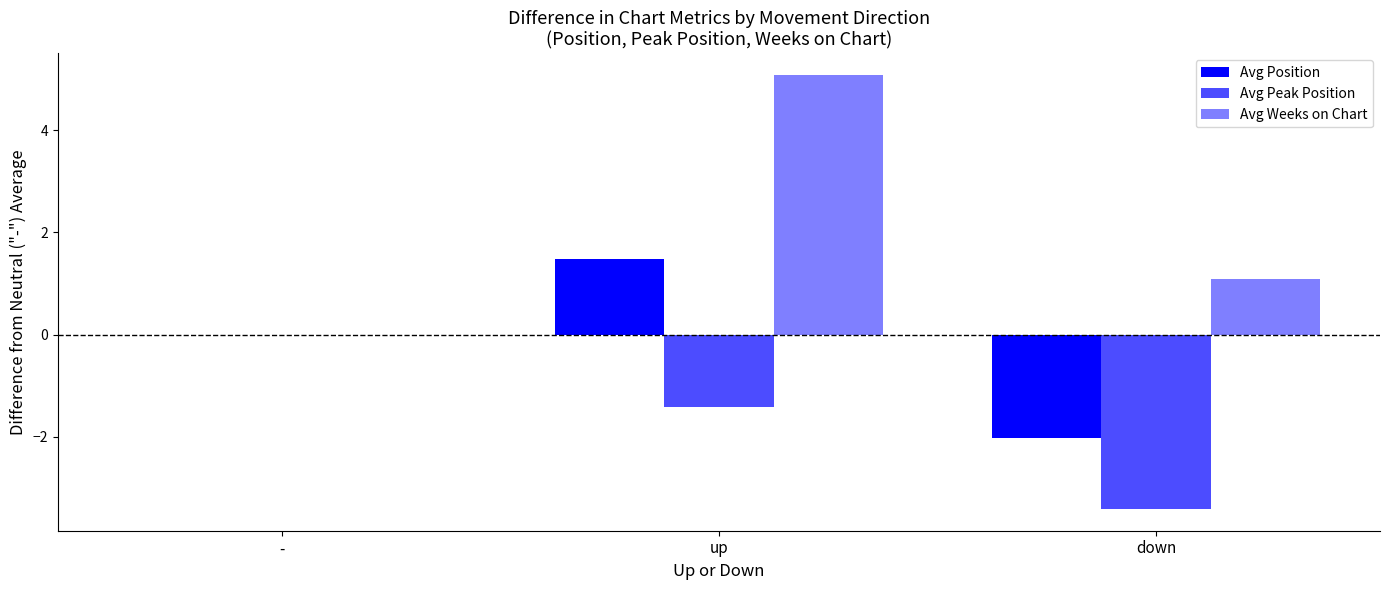

Reading left to right, transcribe all the data shown in this chart.

Avg Position: -=0.0	up=1.5	down=-2.0
Avg Peak Position: -=0.0	up=-1.4	down=-3.4
Avg Weeks on Chart: -=0.0	up=5.1	down=1.1